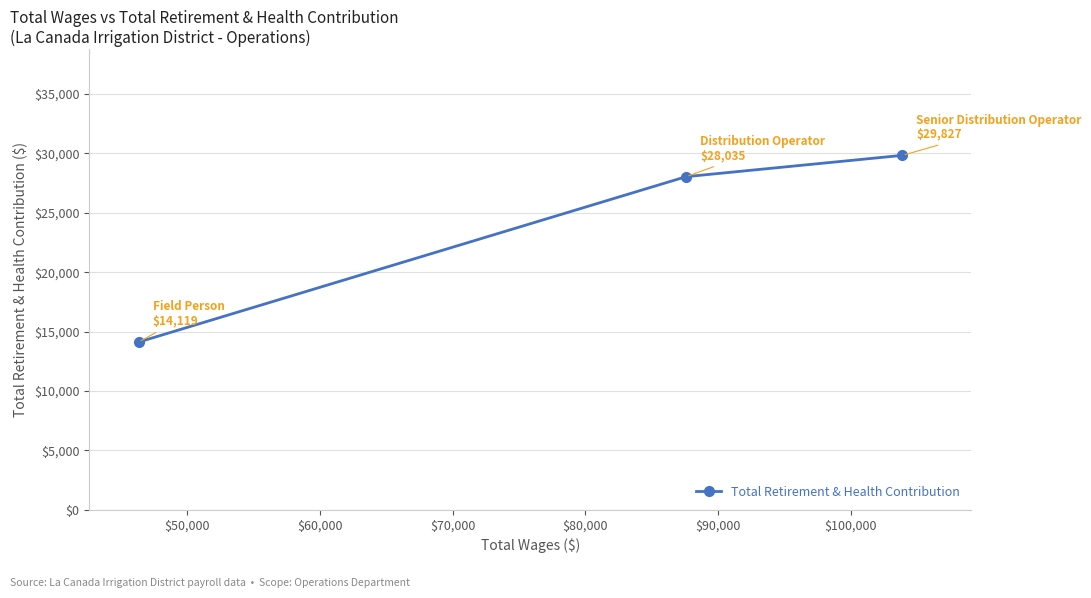

What is the average value?

23994